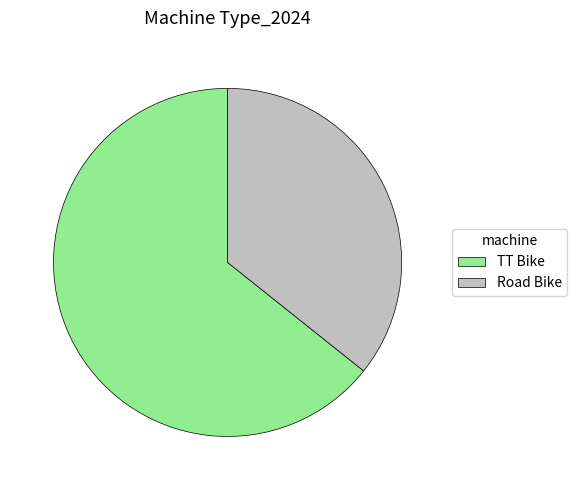

What is the largest slice in the pie chart?

TT Bike